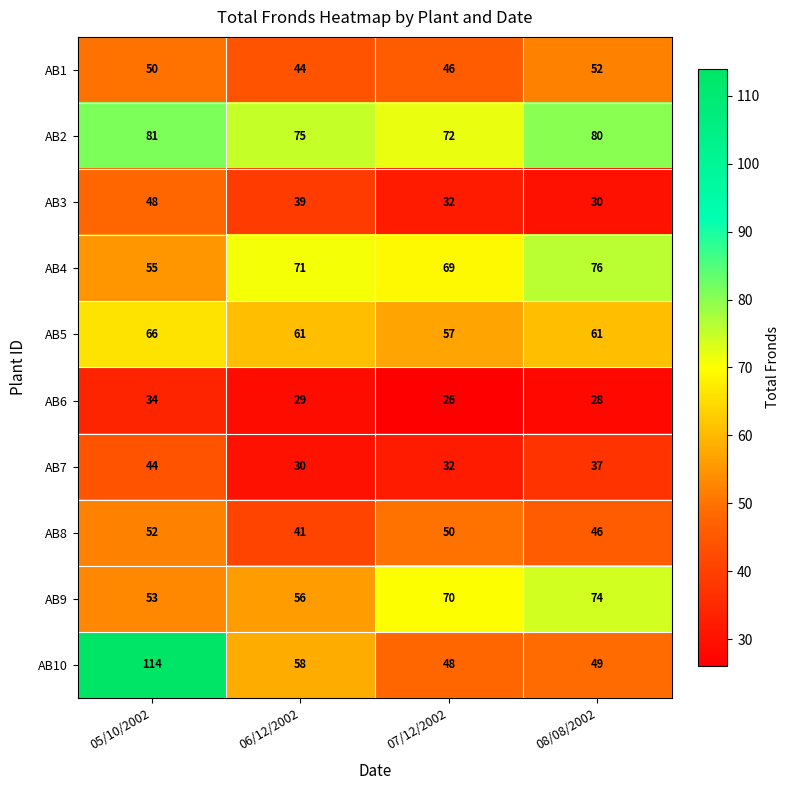

What is the difference between the second highest and minimum values in the AB8 series?

9